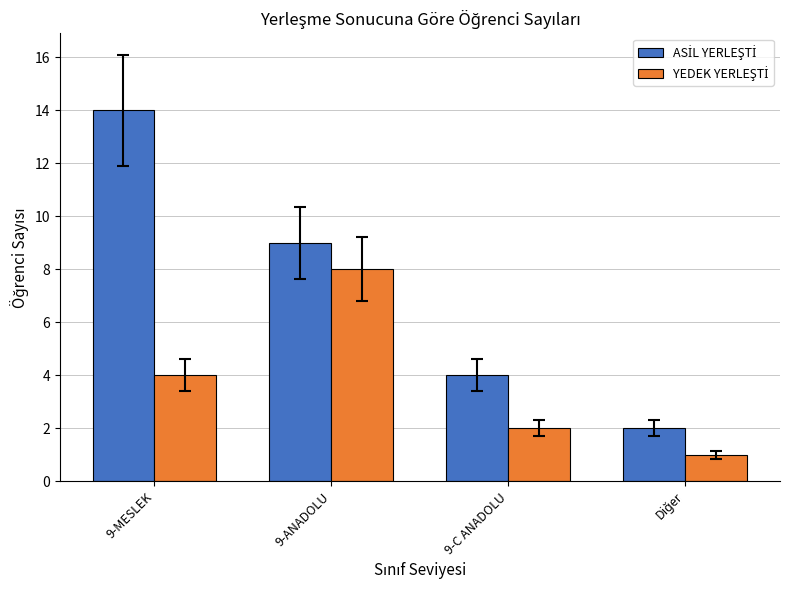

What is the maximum value shown in the chart?

14